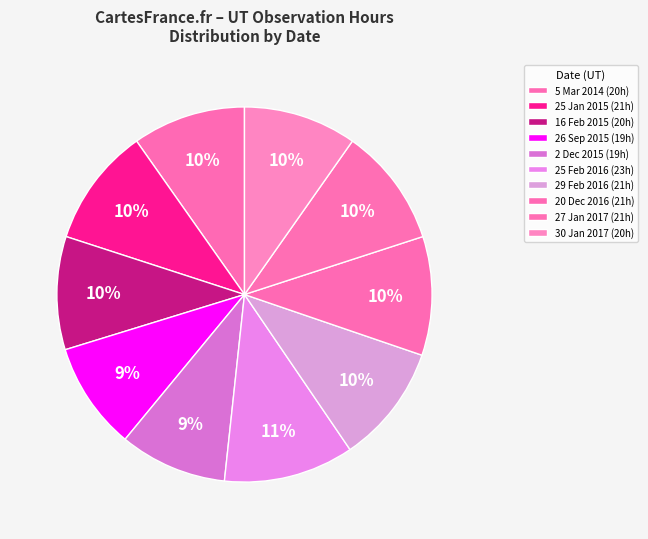

Is it true that 5 Mar 2014 is 10% of the pie?

True